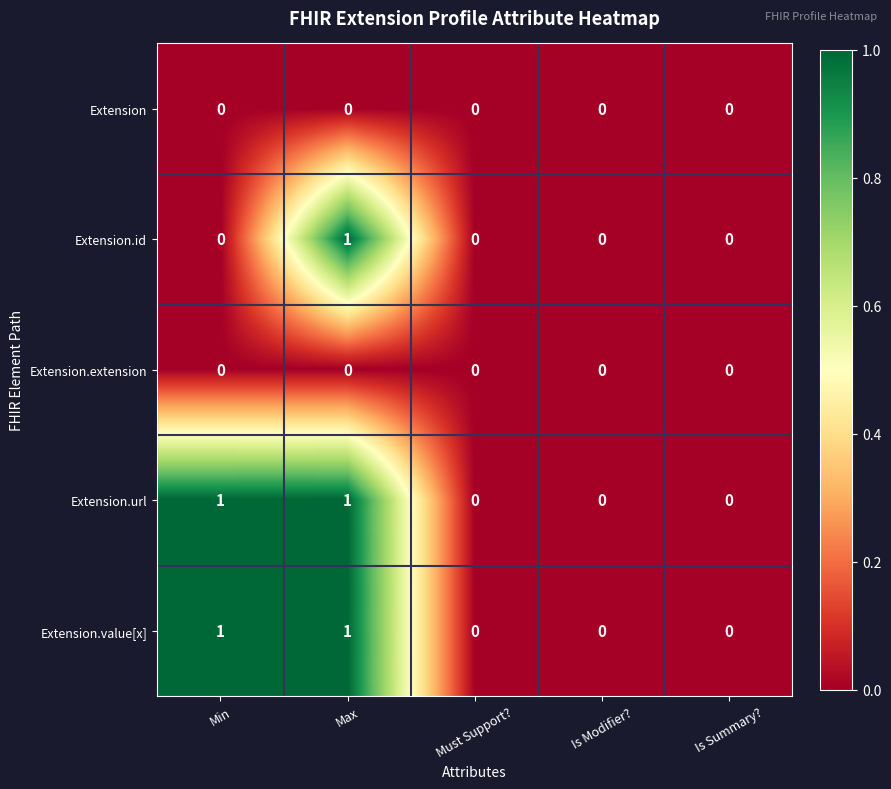

Reading right to left, what are all the values shown in this chart?

Extension: Is Summary?=0	Is Modifier?=0	Must Support?=0	Max=0	Min=0
Extension.id: Is Summary?=0	Is Modifier?=0	Must Support?=0	Max=1	Min=0
Extension.extension: Is Summary?=0	Is Modifier?=0	Must Support?=0	Max=0	Min=0
Extension.url: Is Summary?=0	Is Modifier?=0	Must Support?=0	Max=1	Min=1
Extension.value[x]: Is Summary?=0	Is Modifier?=0	Must Support?=0	Max=1	Min=1